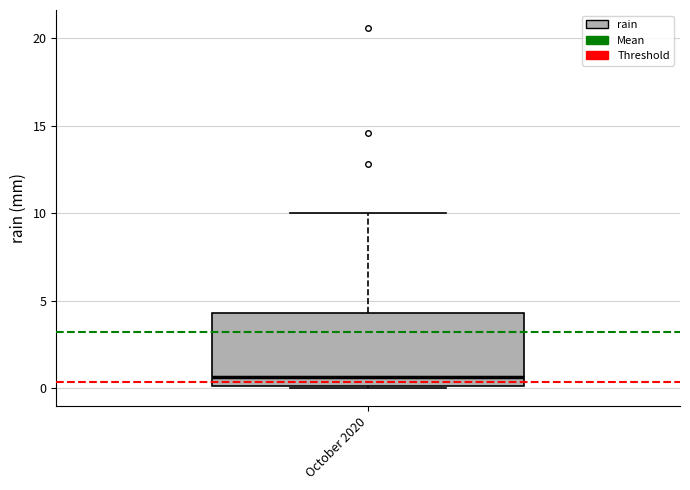

Transcribe this box plot: give where the median line is, the range the box spans, and where the two whiskers end, as read against the y-axis. The values are not printed on the chart, so give them approximately, as read against the axis.

median 0.5, box 0.0 to 4.5, whiskers 0.0 to 10.0